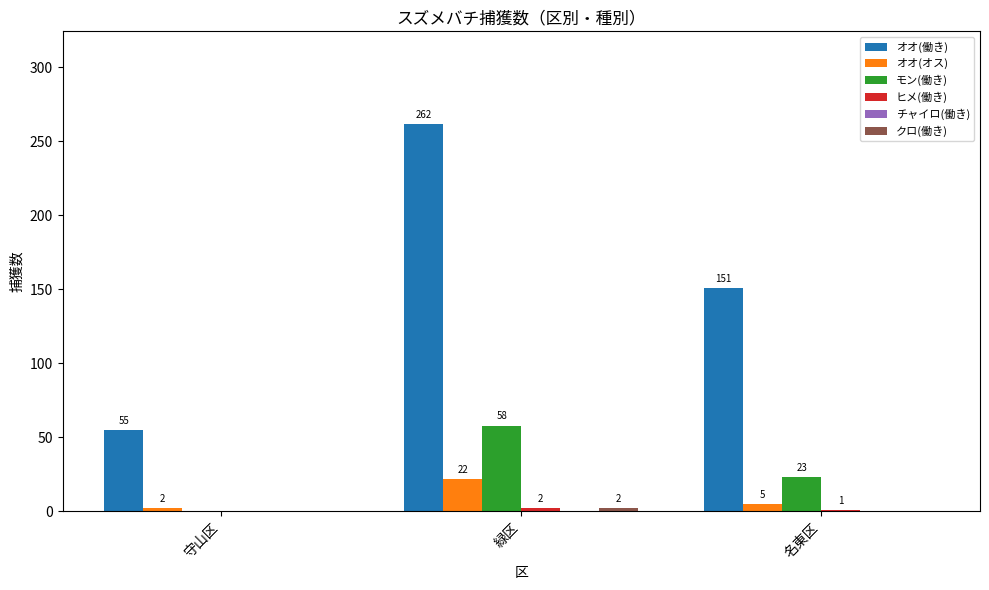

What is the sum of all オオ(働き) values?

468